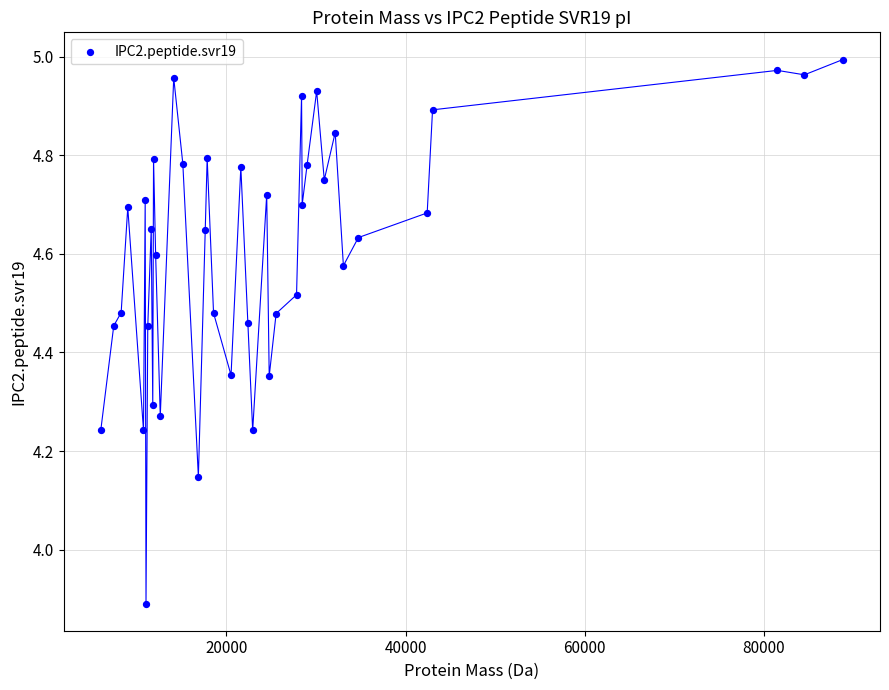

What Y value in the scatter plot is closest to 4?

3.9